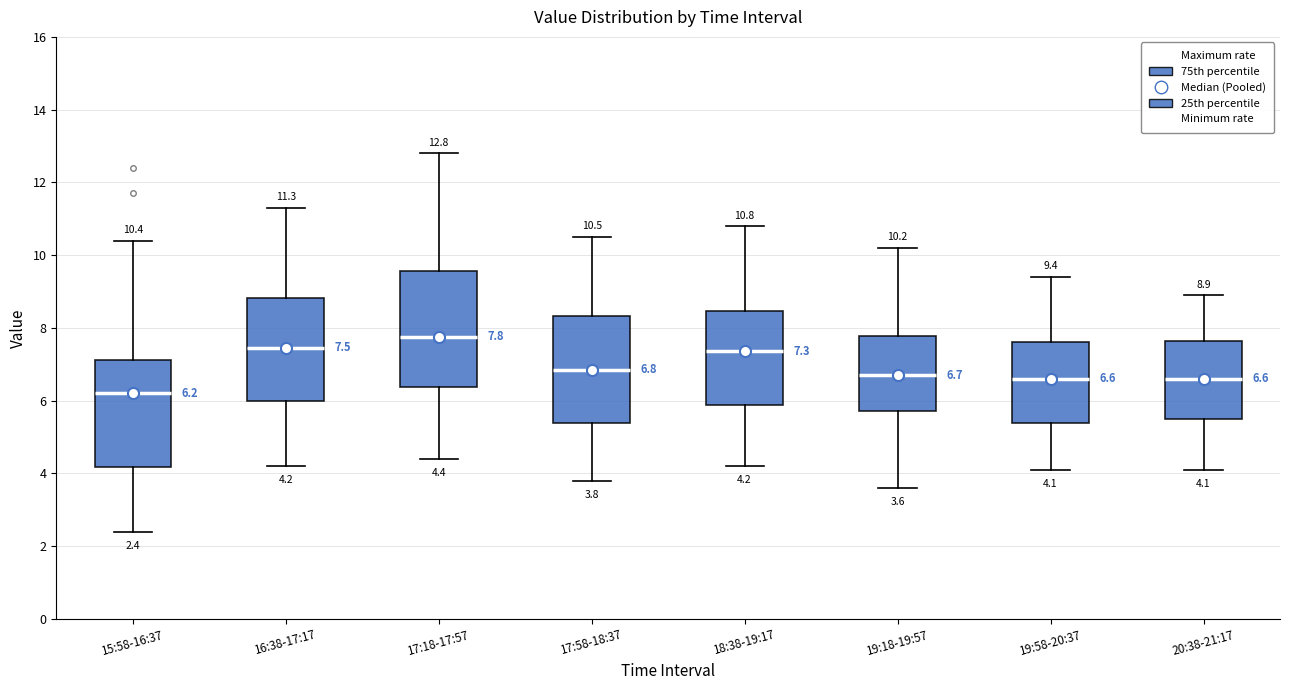

Which box has the lowest median line?

15:58-16:37